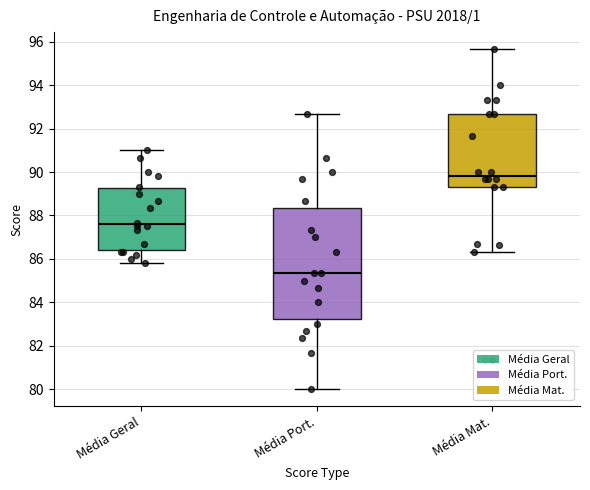

Where does the lower whisker of the box for Média Mat. end on the y-axis? The values are not printed on the chart, so give them approximately, as read against the axis.

86.4